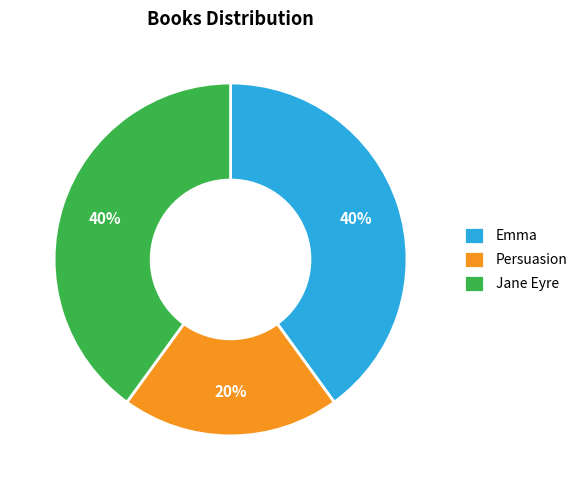

Is the sum of Emma and Persuasion greater than half?

Yes